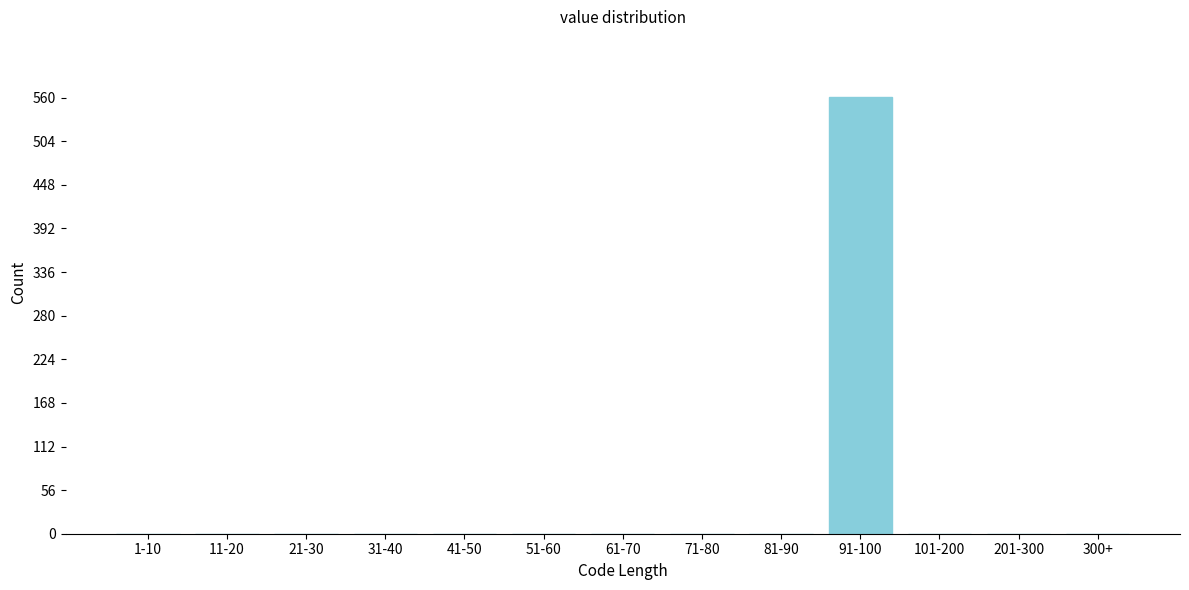

Reading left to right, what are all the values shown in this chart?

1-10=0	11-20=0	21-30=0	31-40=0	41-50=0	51-60=0	61-70=0	71-80=0	81-90=0	91-100=561	101-200=0	201-300=0	300+=0